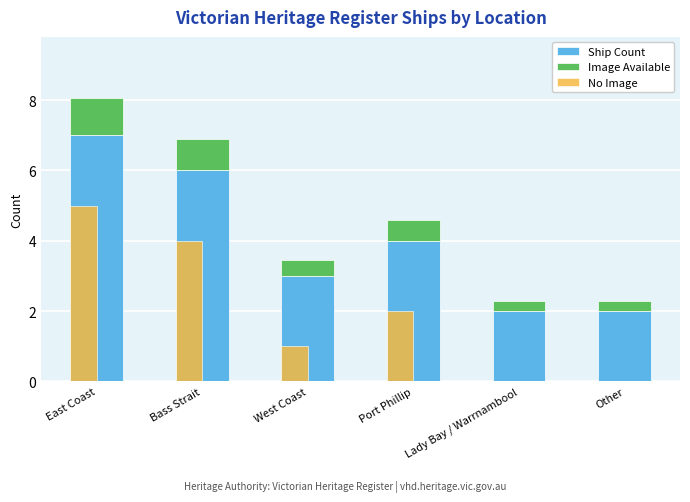

What is the sum of the No Image values at West Coast and Other?

1.0